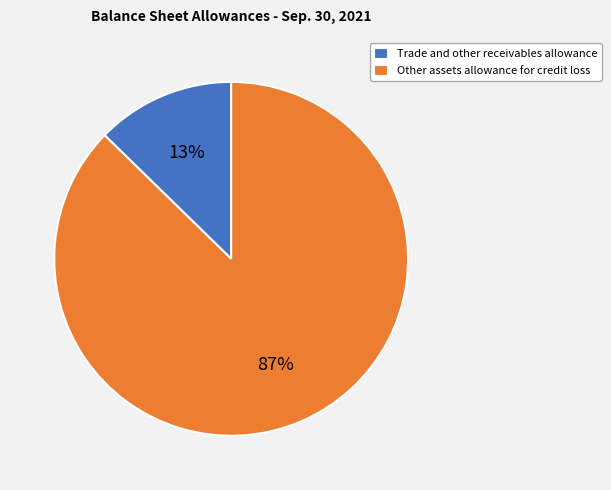

The Trade and other receivables allowance slice represents 13% of the pie. True or false?

True